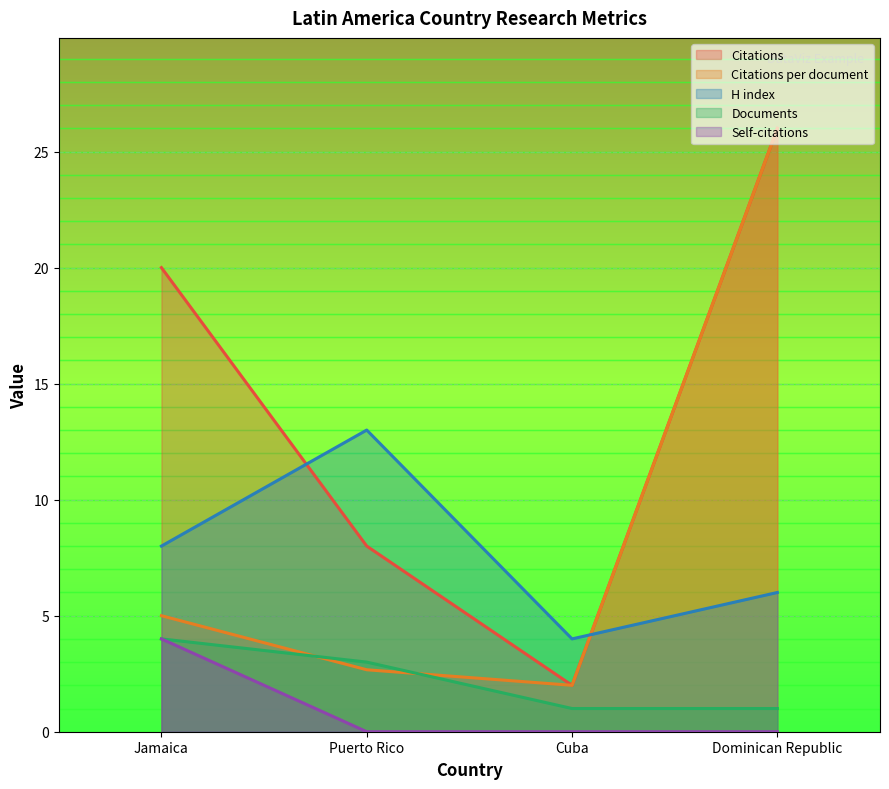

True or false: H index and Documents cross at least once.

False